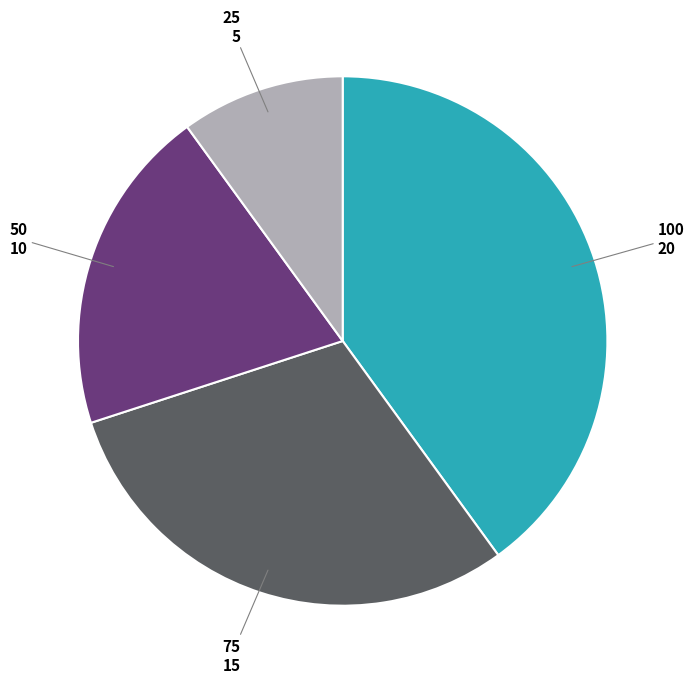

Is there any slice that represents more than half of the pie?

No